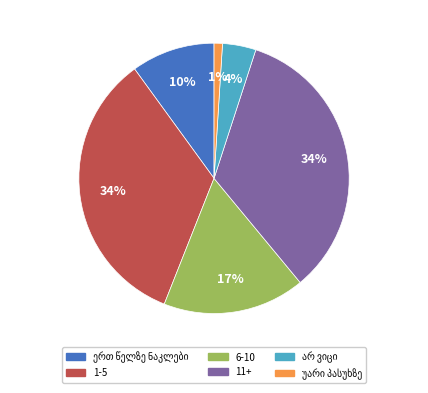

Is there any slice that represents more than half of the pie?

No